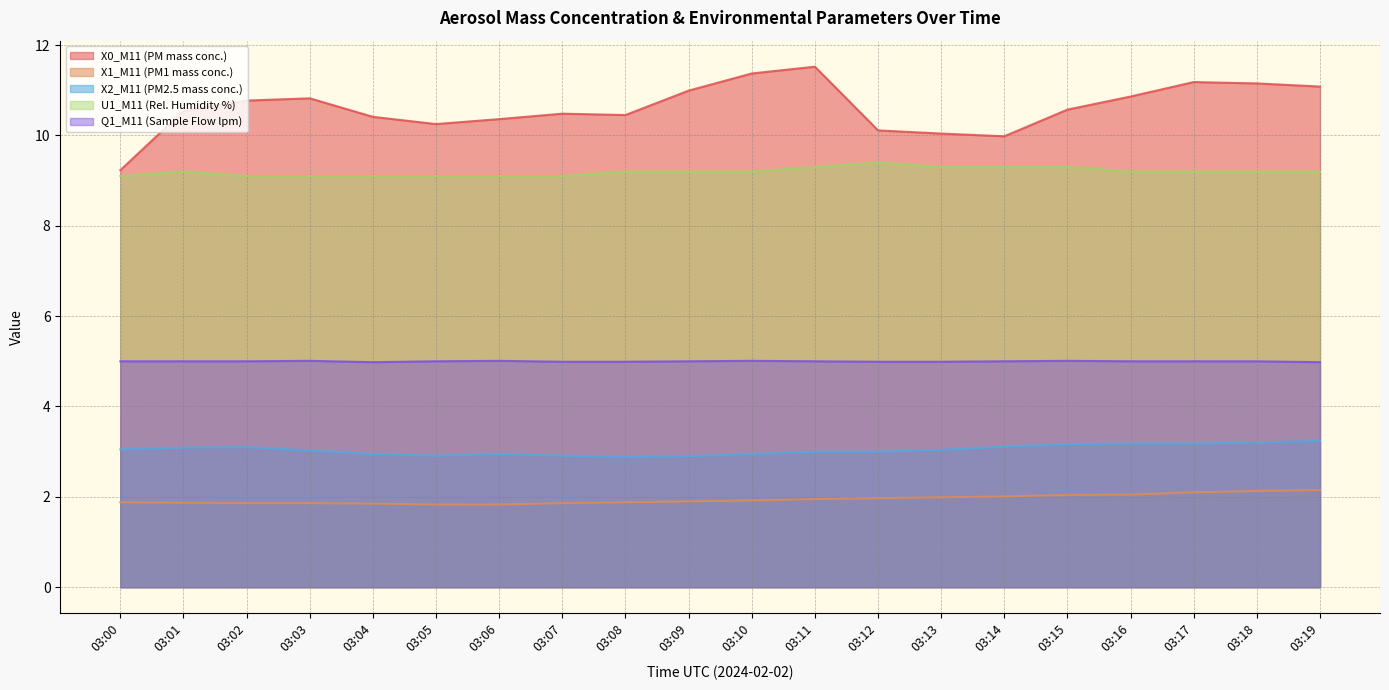

What is the value of the U1_M11 (Rel. Humidity %) point at the 16th from the left?

9.3